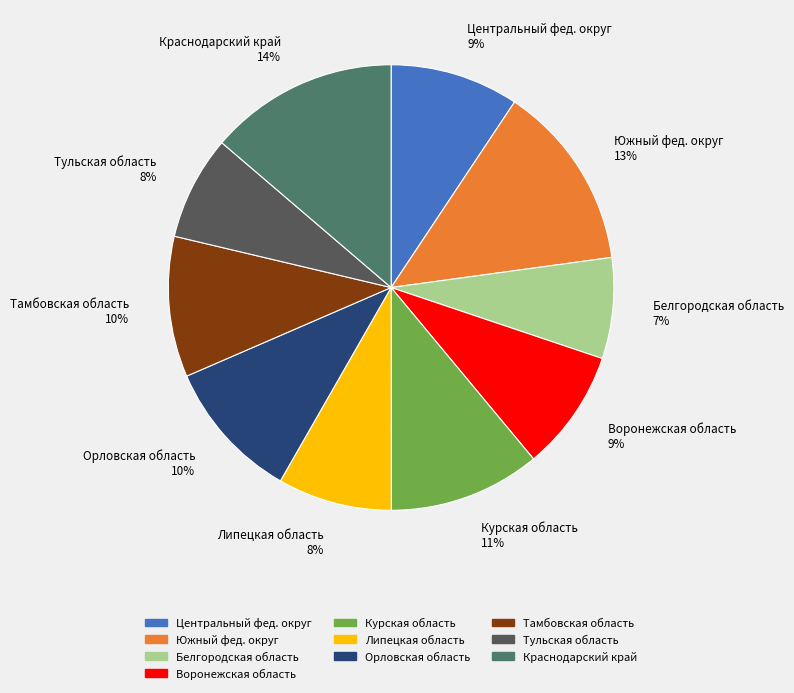

Combined, do Краснодарский край and Тамбовская область account for over 50%?

No